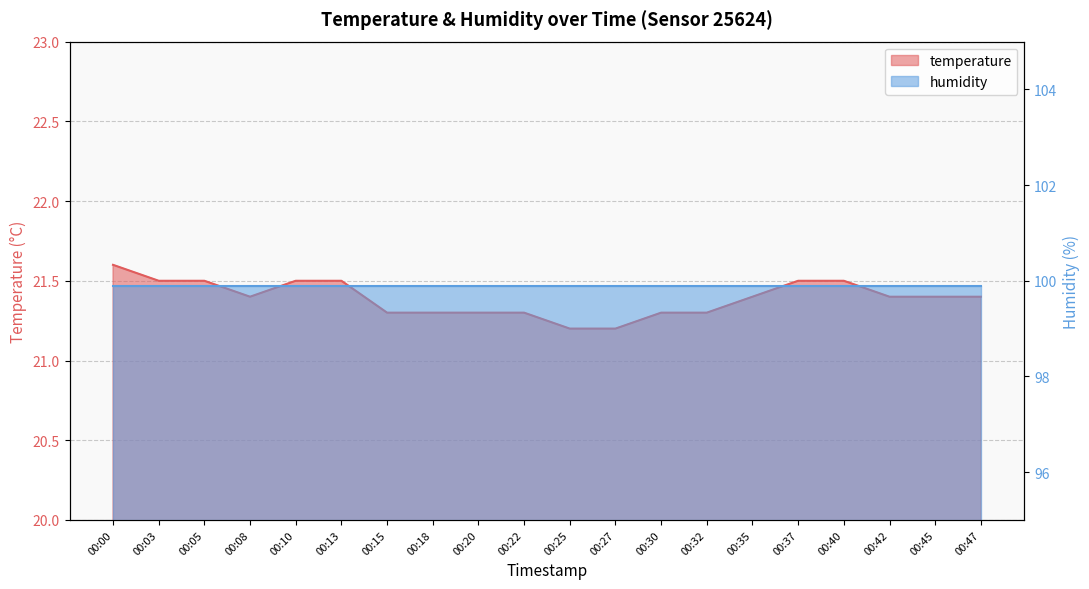

What is the difference between the maximum and minimum values?

0.4